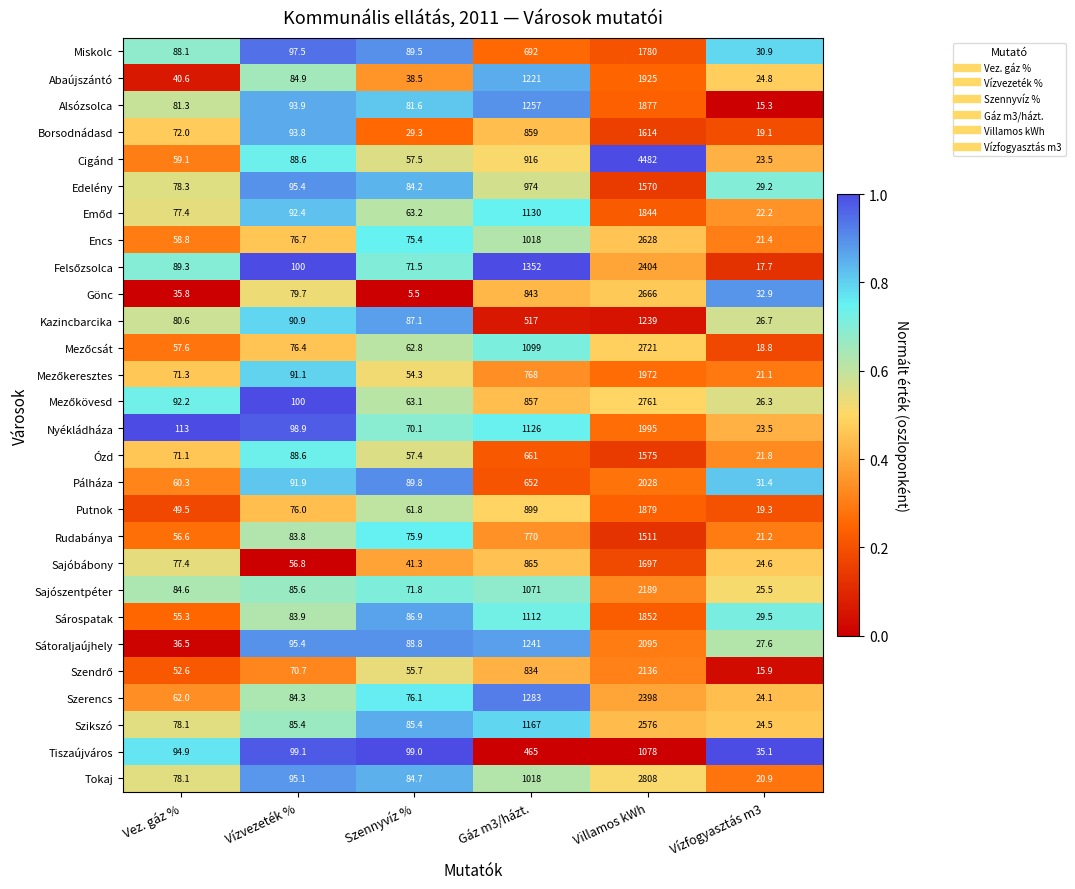

True or false: Rudabánya has a value of 75.9 at Szennyvíz %.

True